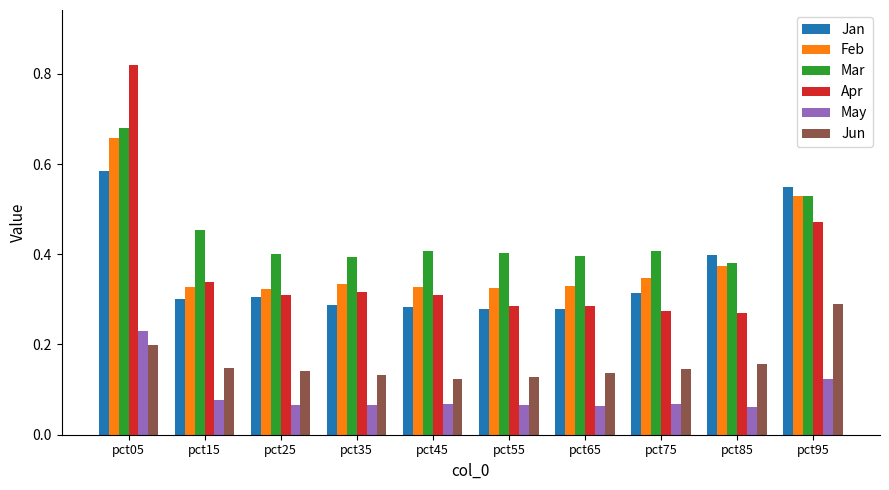

What is the sum of all Jan values?

3.6